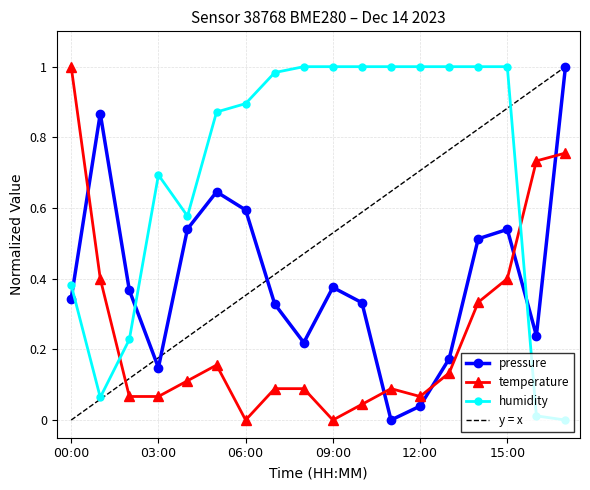

Which series has the largest total across all categories?

humidity